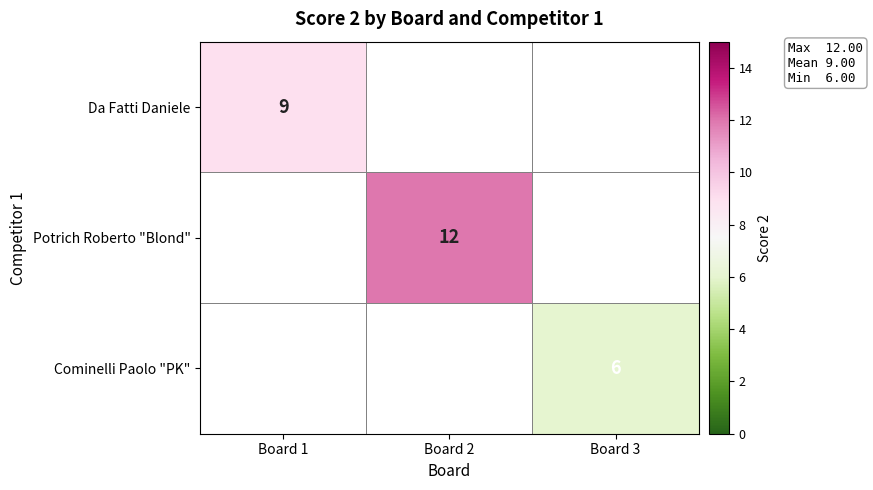

Is the value of Da Fatti Daniele at Board 1 greater than the value of Potrich Roberto "Blond" at Board 2?

No